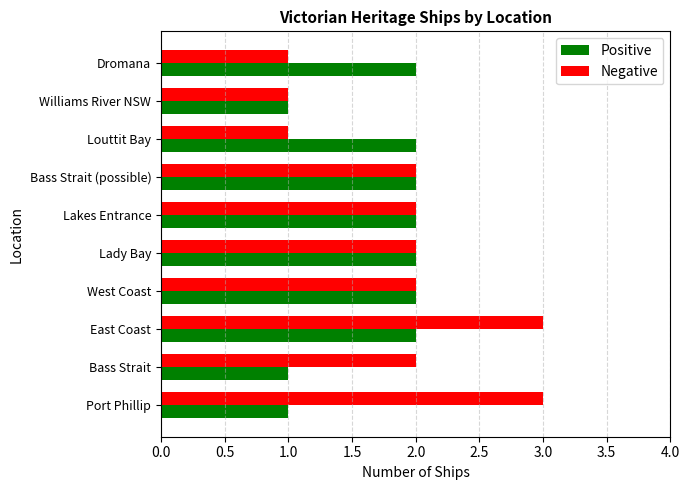

Between Bass Strait and West Coast, which series saw the biggest shift?

Positive